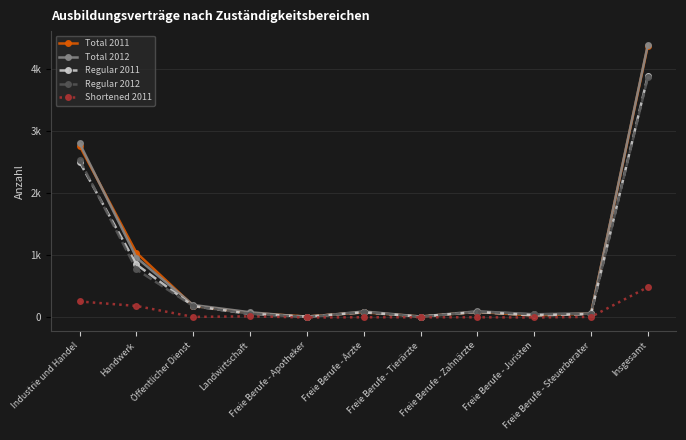

Does the chart have visible grid lines?

Yes